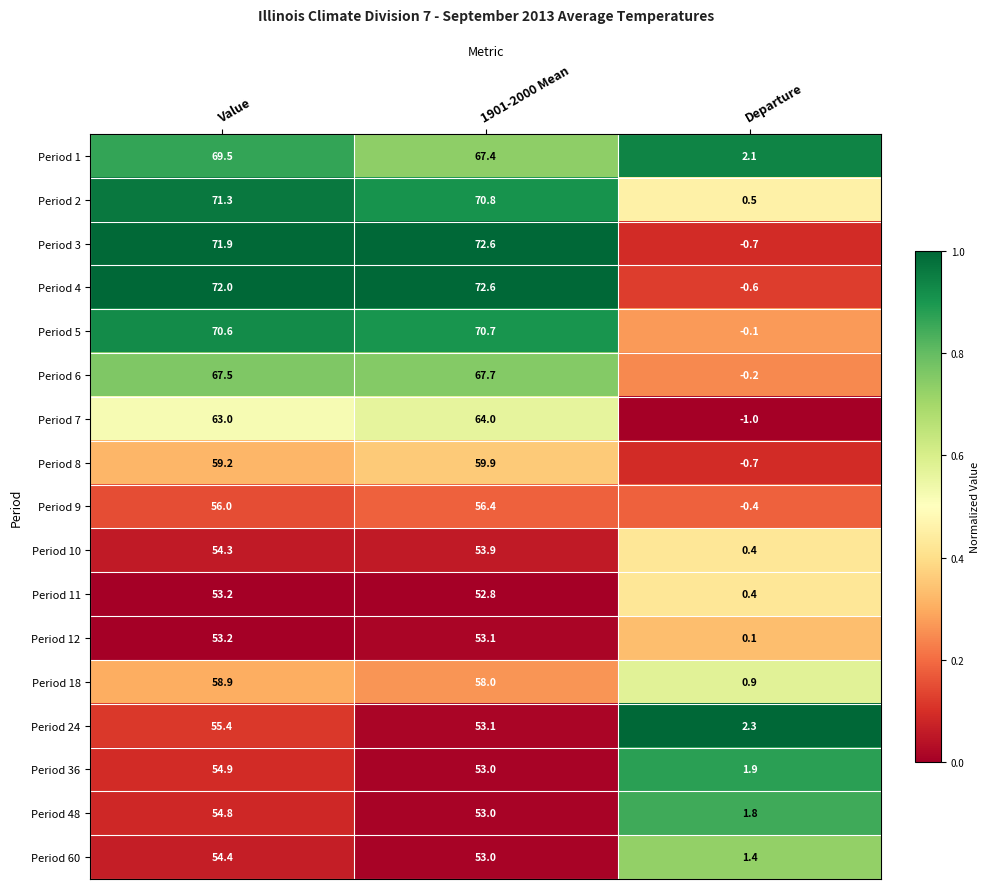

What is the average value of the Period 48 series?

36.5